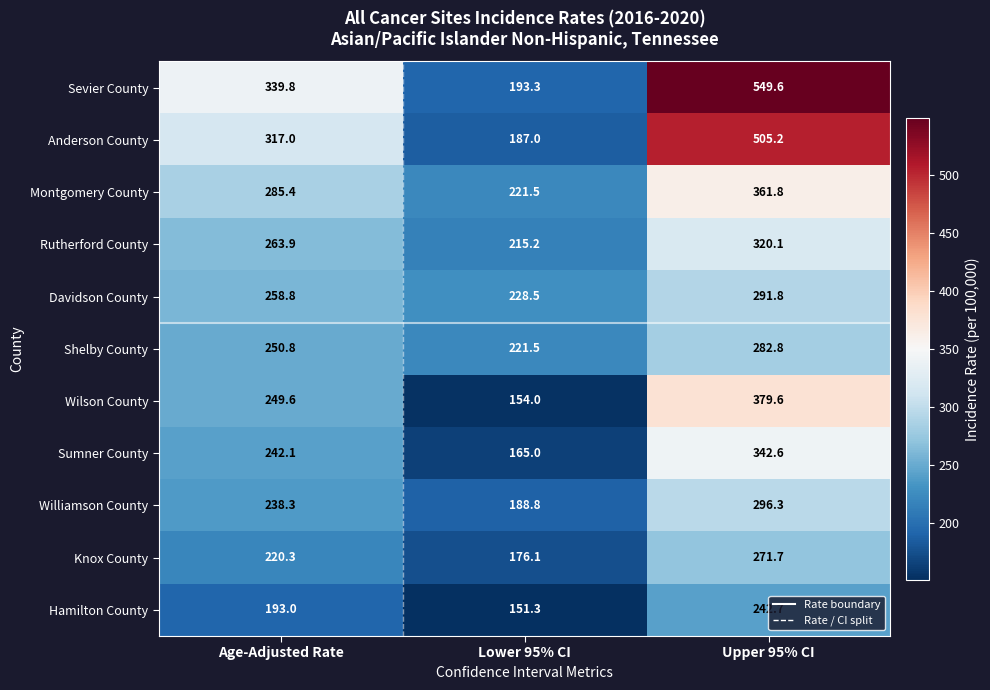

What is the total value across all series at Lower 95% CI?

2102.2